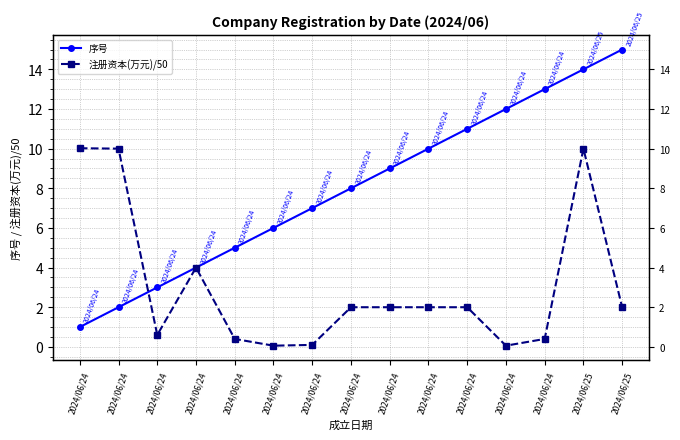

Reading right to left, what are all the values shown in this chart?

序号: 2024/06/25=15.0	2024/06/25=14.0	2024/06/24=13.0	2024/06/24=12.0	2024/06/24=11.0	2024/06/24=10.0	2024/06/24=9.0	2024/06/24=8.0	2024/06/24=7.0	2024/06/24=6.0	2024/06/24=5.0	2024/06/24=4.0	2024/06/24=3.0	2024/06/24=2.0	2024/06/24=1.0
注册资本(万元)/50: 2024/06/25=2.0	2024/06/25=10.0	2024/06/24=0.4	2024/06/24=0.1	2024/06/24=2.0	2024/06/24=2.0	2024/06/24=2.0	2024/06/24=2.0	2024/06/24=0.1	2024/06/24=0.1	2024/06/24=0.4	2024/06/24=4.0	2024/06/24=0.6	2024/06/24=10.0	2024/06/24=10.0